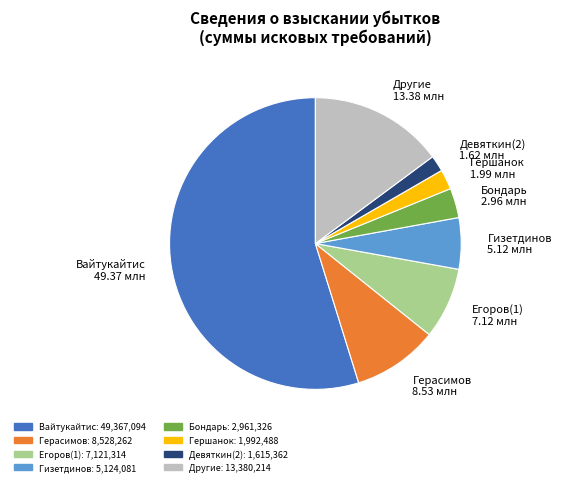

The Гизетдинов 5.12 млн slice represents 6% of the pie. True or false?

True